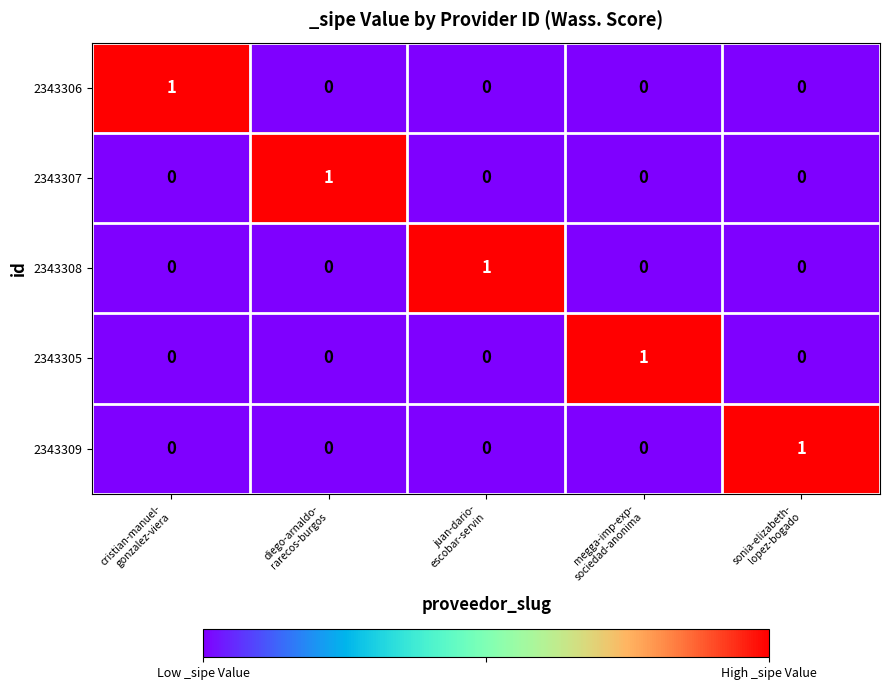

At how many categories does at least one series exceed 0?

5